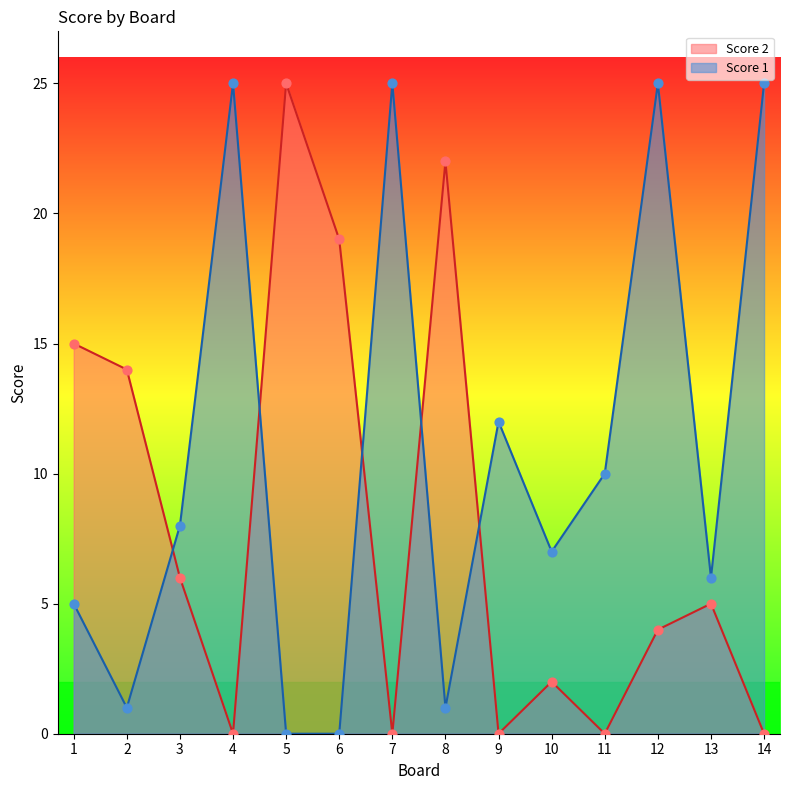

Which series has the largest total across all categories?

Score 1